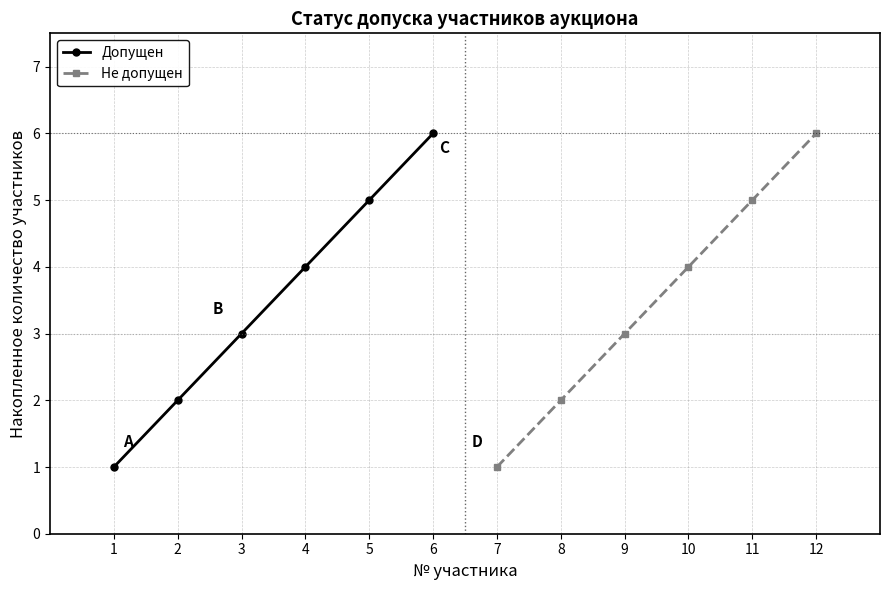

What is the difference between the second highest and second lowest values in the Не допущен series?

3